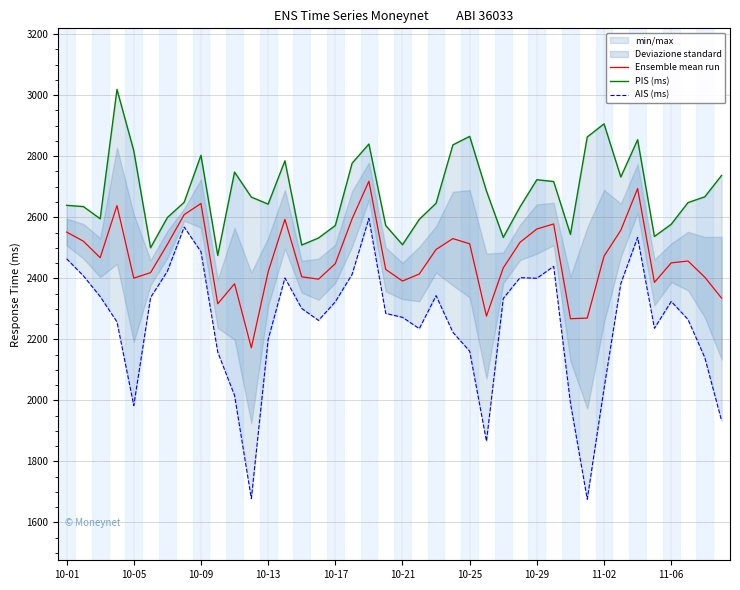

What is the difference between the maximum and second lowest values in the Ensemble mean run series?

450.5